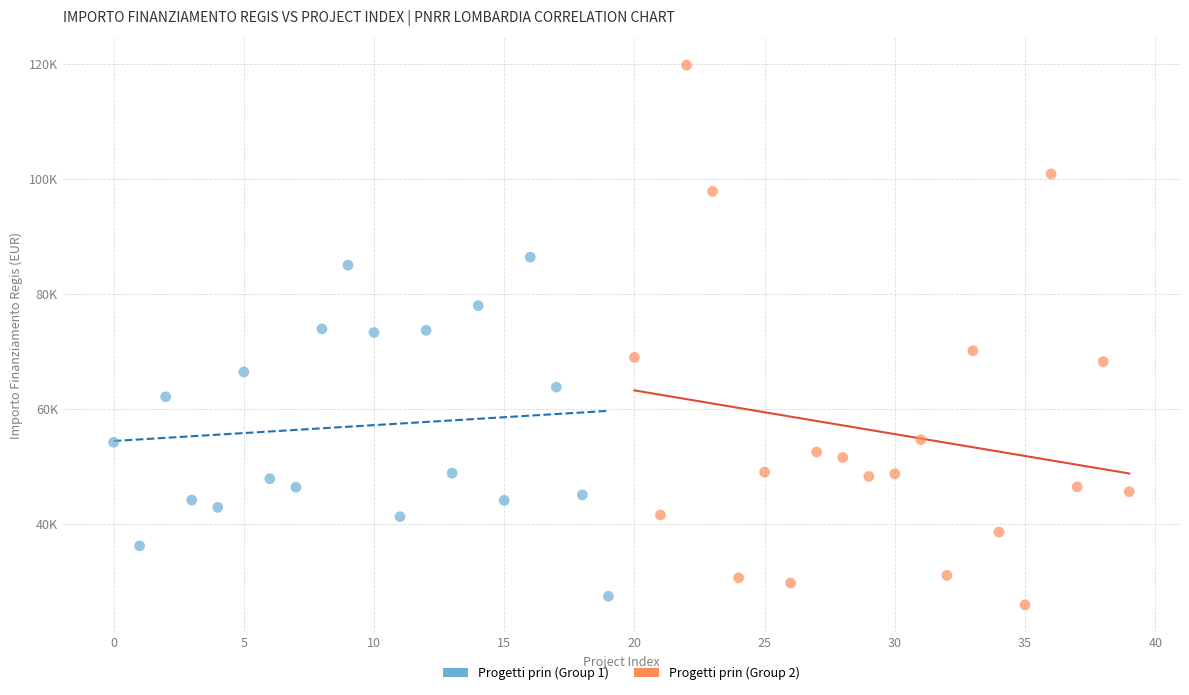

What are all the series names shown in the legend?

Progetti prin (Group 1), Progetti prin (Group 2)